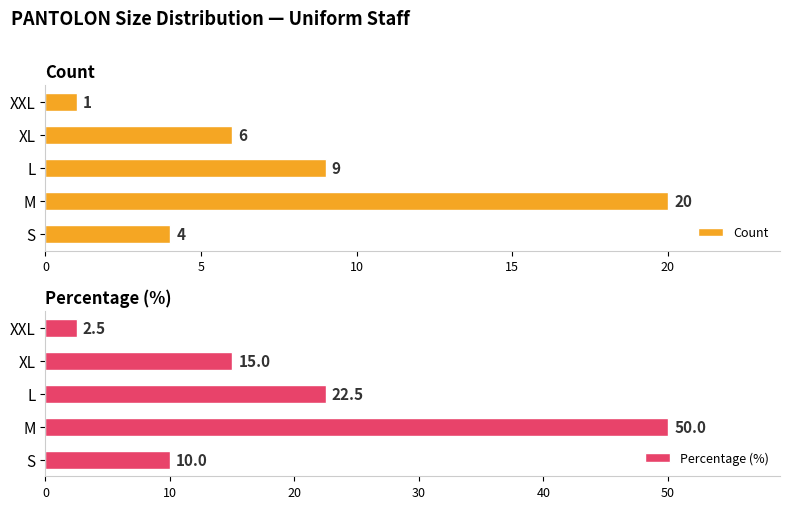

Are the bars horizontal?

Yes